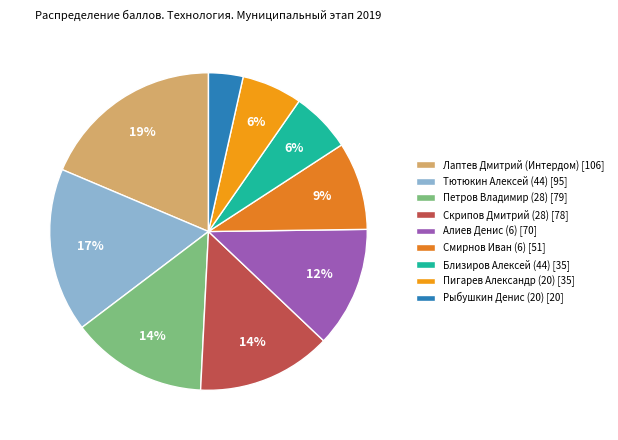

What is the largest slice in the pie chart?

Лаптев Дмитрий (Интердом)